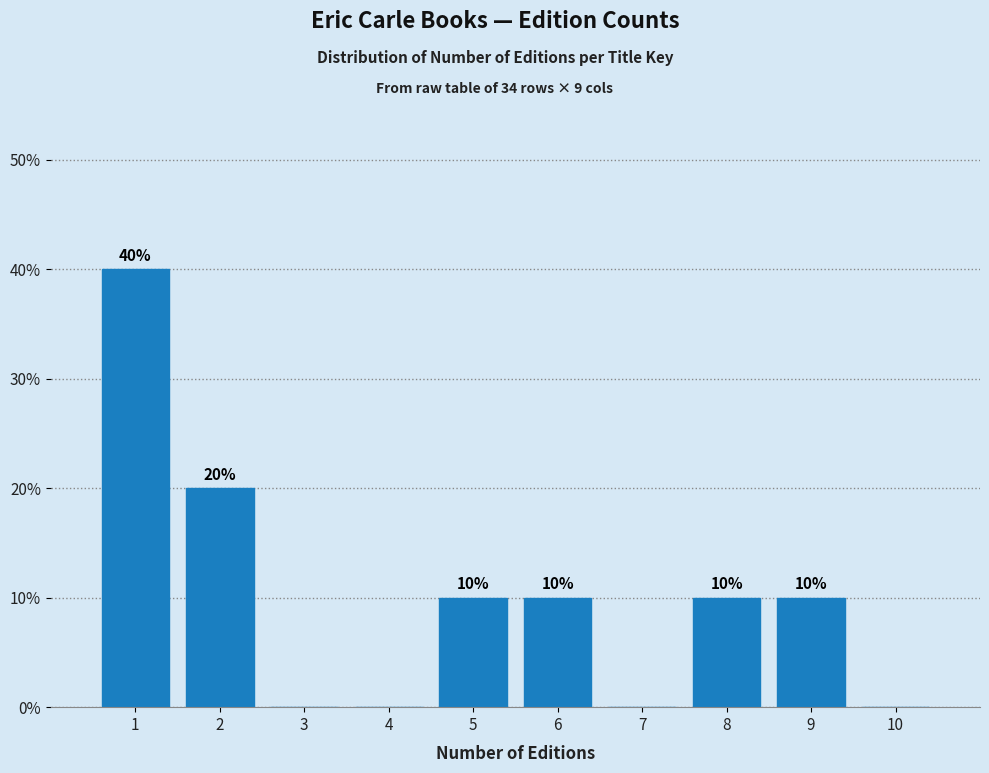

Over which range of the x-axis is the bar tallest?

0.5 to 1.5